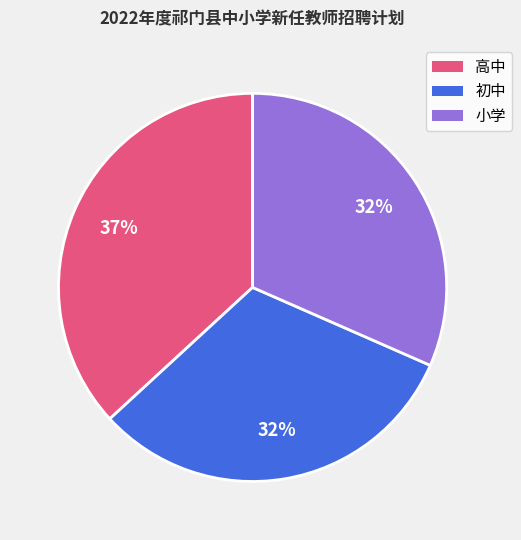

To the nearest percent, what is the difference between the largest and smallest slice percentages?

5%